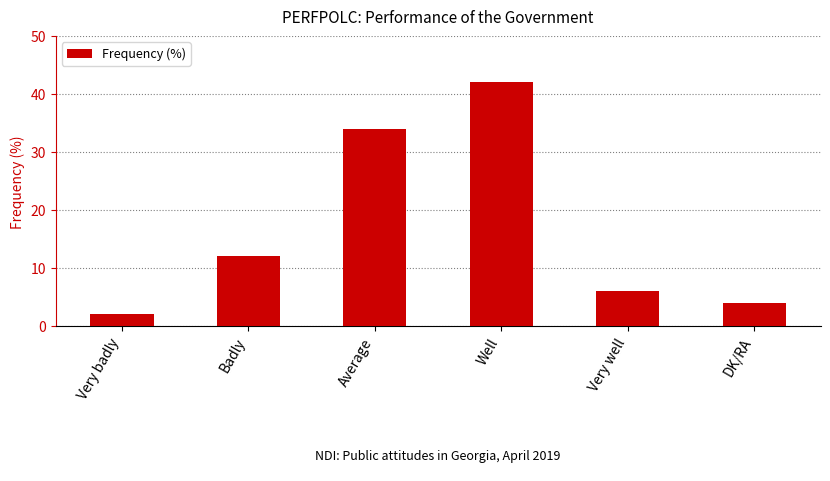

What is the change in value from Very well to DK/RA?

-2